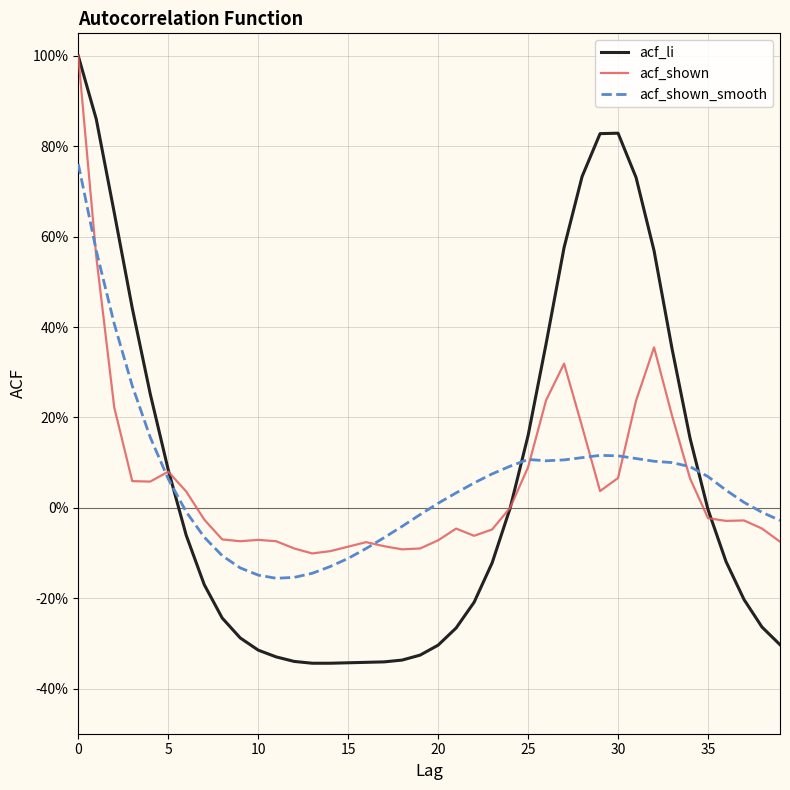

How many intersections are there between acf_shown and acf_li?

3